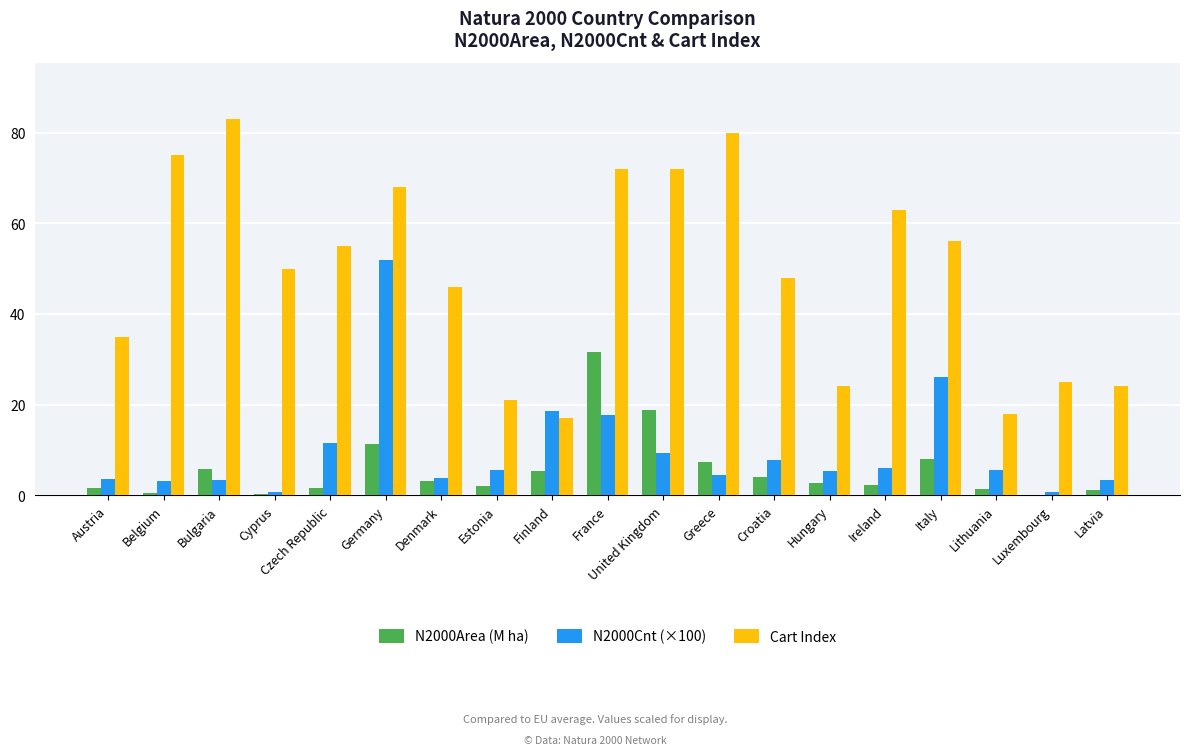

What is the total value across all series at Croatia?

59.7